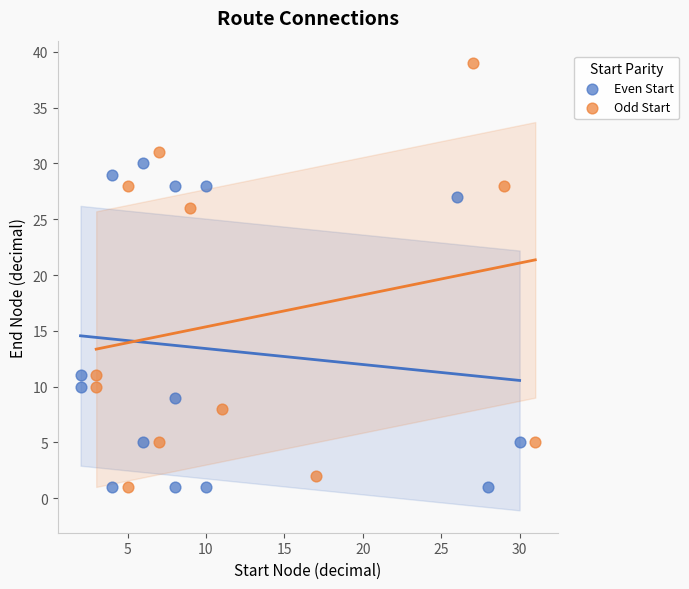

What are all the series names shown in the legend?

Even Start, Odd Start